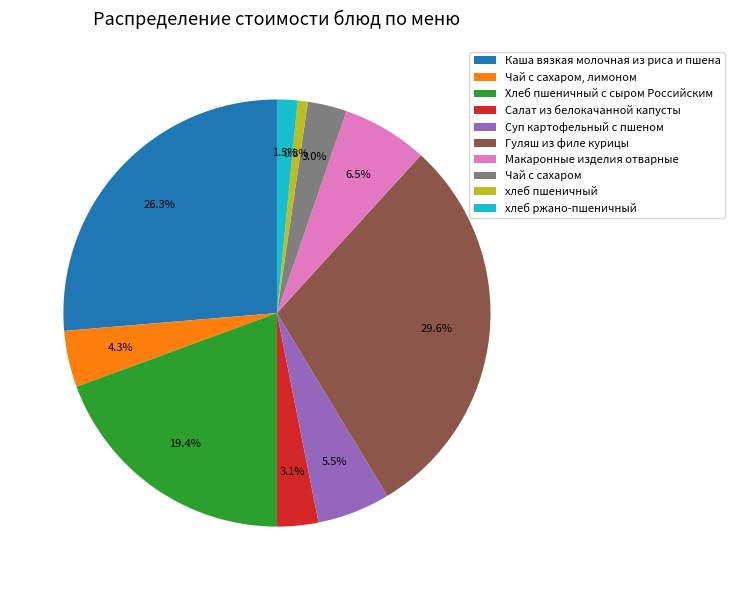

How many segments does this pie chart have?

10